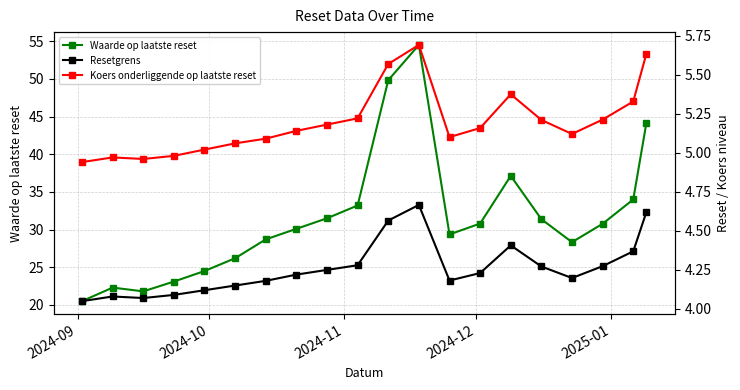

Reading right to left, extract all data points from this chart.

Waarde op laatste reset: 44.1	34.0	30.8	28.3	31.4	37.1	30.8	29.4	54.5	49.8	33.2	31.5	30.1	28.7	26.2	24.5	23.1	21.8	22.3	20.5
Resetgrens: 4.6	4.4	4.3	4.2	4.3	4.4	4.2	4.2	4.7	4.6	4.3	4.2	4.2	4.2	4.2	4.1	4.1	4.1	4.1	4.0
Koers onderliggende op laatste reset: 5.6	5.3	5.2	5.1	5.2	5.4	5.2	5.1	5.7	5.6	5.2	5.2	5.1	5.1	5.1	5.0	5.0	5.0	5.0	4.9